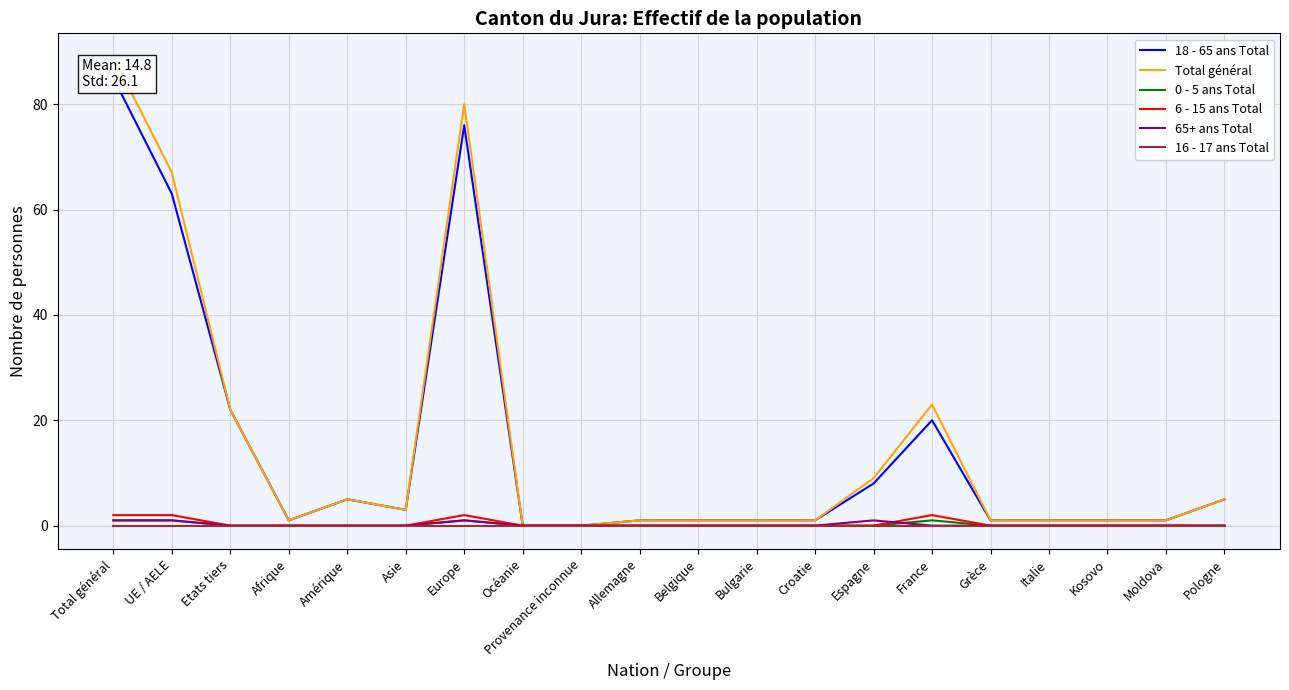

Reading left to right, extract all data points from this chart.

18 - 65 ans Total: 85	63	22	1	5	3	76	0	0	1	1	1	1	8	20	1	1	1	1	5
Total général: 89	67	22	1	5	3	80	0	0	1	1	1	1	9	23	1	1	1	1	5
0 - 5 ans Total: 1	1	0	0	0	0	1	0	0	0	0	0	0	0	1	0	0	0	0	0
6 - 15 ans Total: 2	2	0	0	0	0	2	0	0	0	0	0	0	0	2	0	0	0	0	0
65+ ans Total: 1	1	0	0	0	0	1	0	0	0	0	0	0	1	0	0	0	0	0	0
16 - 17 ans Total: 0	0	0	0	0	0	0	0	0	0	0	0	0	0	0	0	0	0	0	0